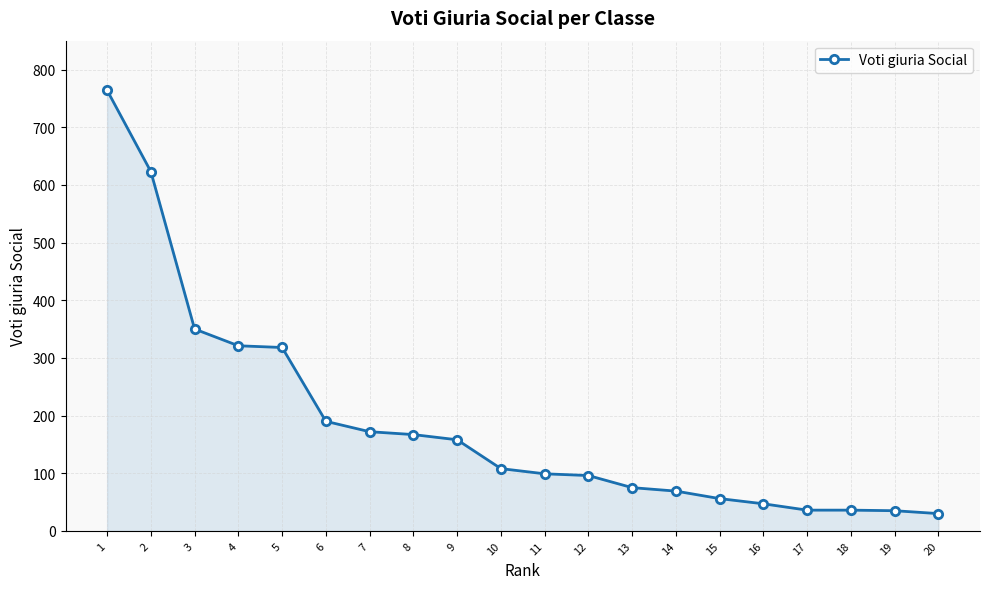

The chart shows a value of 36 at 18. True or false?

True